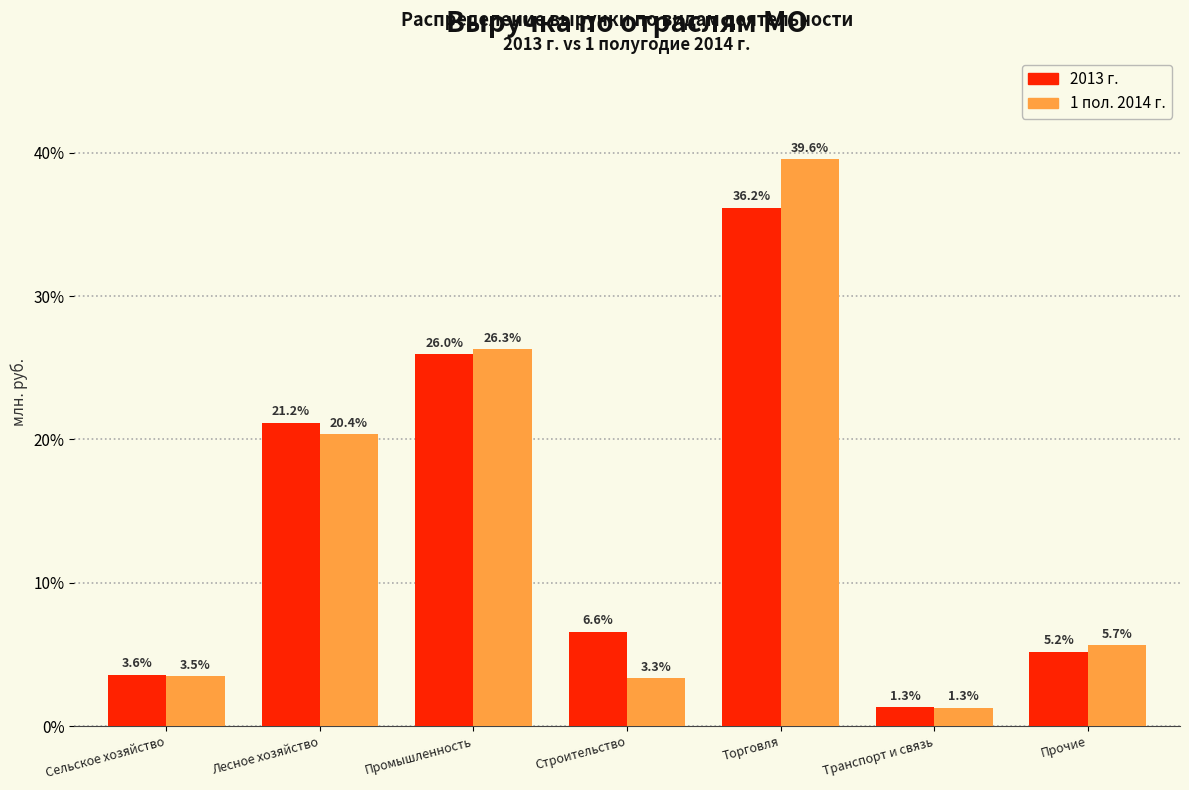

Reading left to right, extract all data points from this chart.

2013 г.: Сельское хозяйство=3.6	Лесное хозяйство=21.2	Промышленность=26.0	Строительство=6.6	Торговля=36.2	Транспорт и связь=1.3	Прочие=5.2
1 пол. 2014 г.: Сельское хозяйство=3.5	Лесное хозяйство=20.4	Промышленность=26.3	Строительство=3.3	Торговля=39.6	Транспорт и связь=1.3	Прочие=5.7